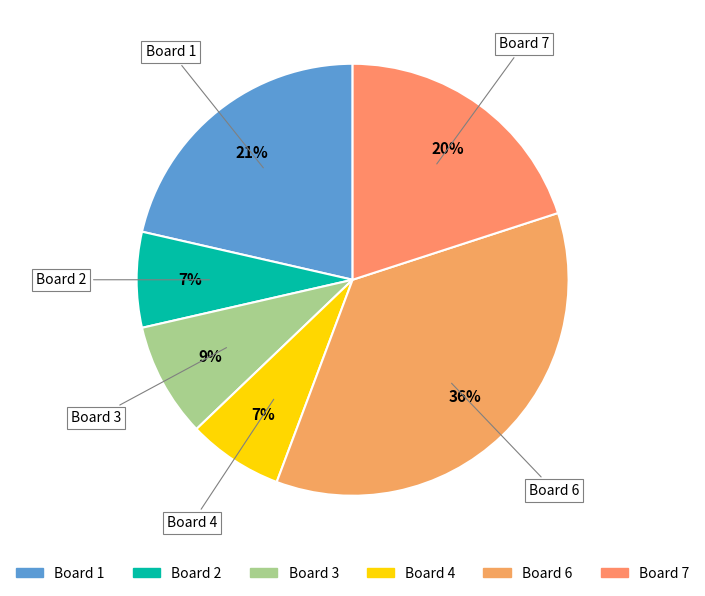

Is there any slice that represents more than half of the pie?

No